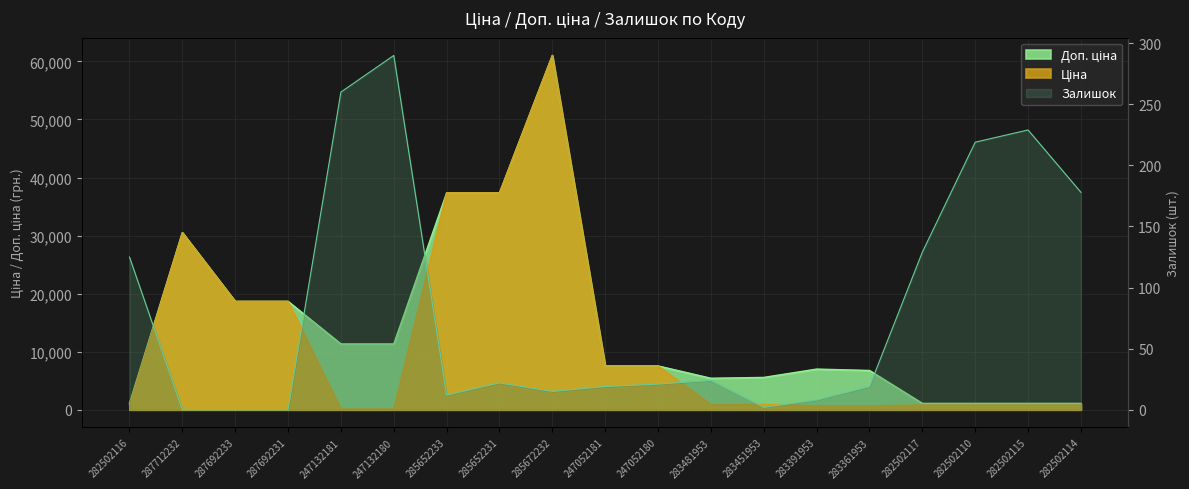

Where does the Доп. ціна series first go above 7545?

287712232